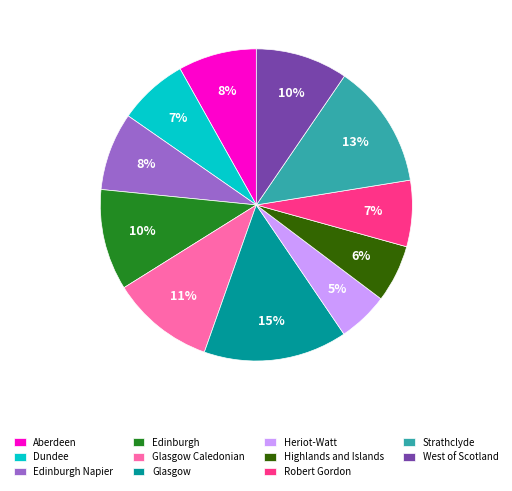

Is the sum of Glasgow and Aberdeen greater than half?

No